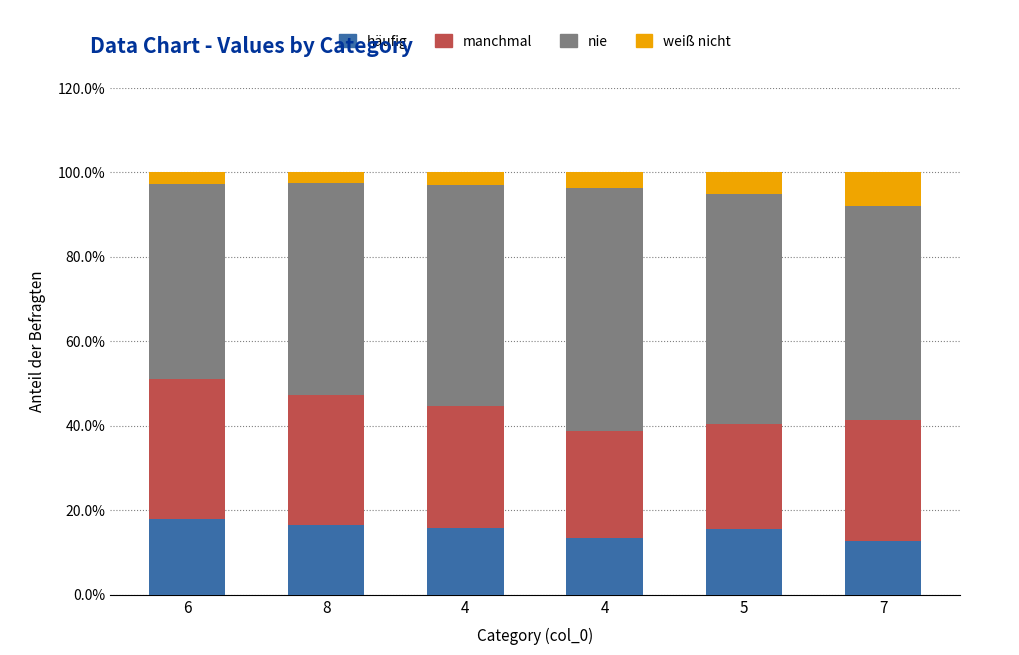

At how many categories does at least one series exceed 27?

6